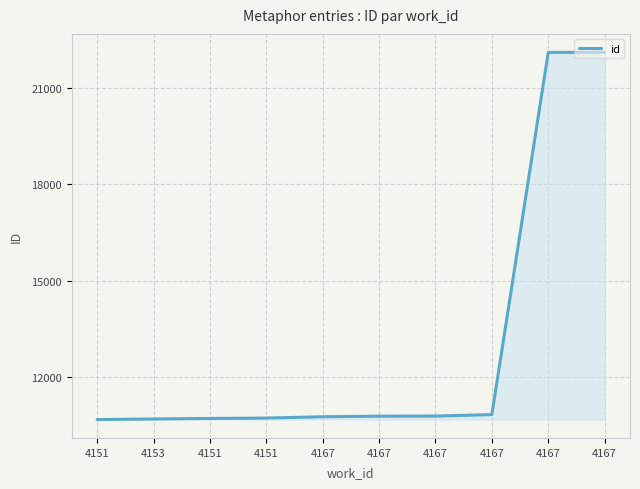

Reading left to right, what are all the values shown in this chart?

10675	10694	10710	10722	10763	10781	10785	10830	22102	22106